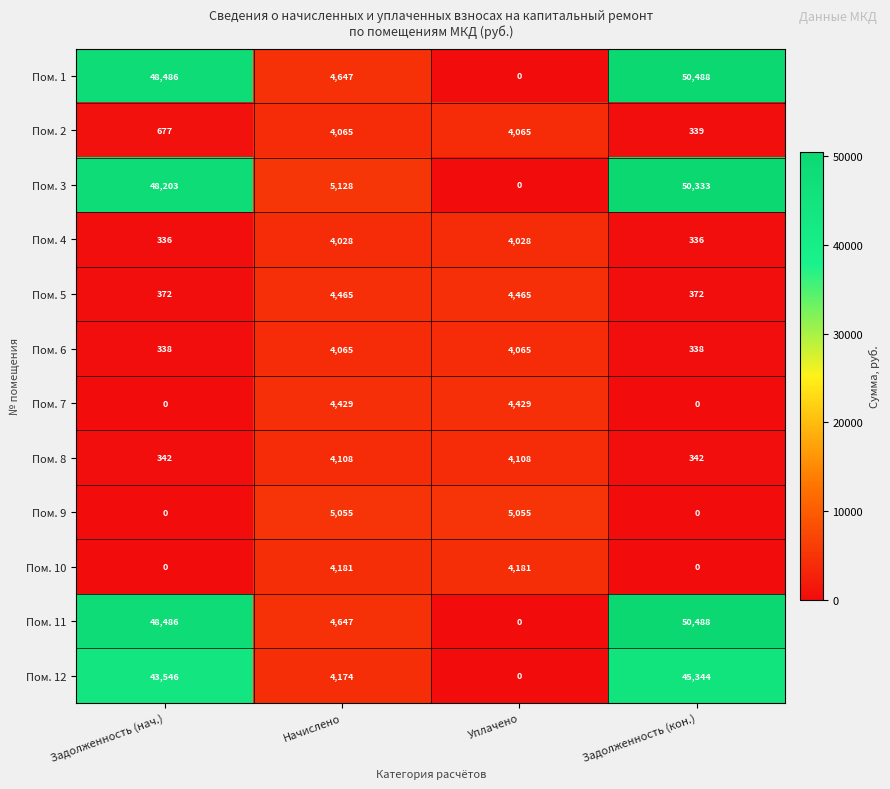

The Пом. 12 series shows 43546 at Задолженность (нач.). True or false?

True